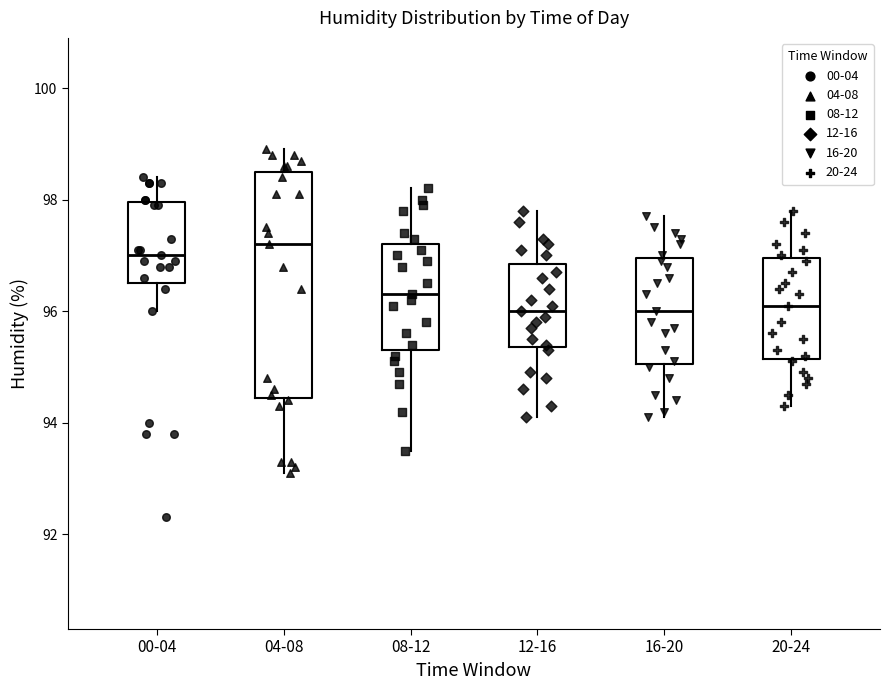

Reading left to right, read every box against the y-axis: the position of its median line, the range the box covers, and the ends of its whiskers. The values are not printed on the chart, so give them approximately, as read against the axis.

00-04: median 97.0, box 96.6 to 98.0, whiskers 96.0 to 98.4
04-08: median 97.2, box 94.4 to 98.6, whiskers 93.2 to 99.0
08-12: median 96.4, box 95.4 to 97.2, whiskers 93.6 to 98.2
12-16: median 96.0, box 95.4 to 96.8, whiskers 94.2 to 97.8
16-20: median 96.0, box 95.0 to 97.0, whiskers 94.2 to 97.8
20-24: median 96.2, box 95.2 to 97.0, whiskers 94.4 to 97.8